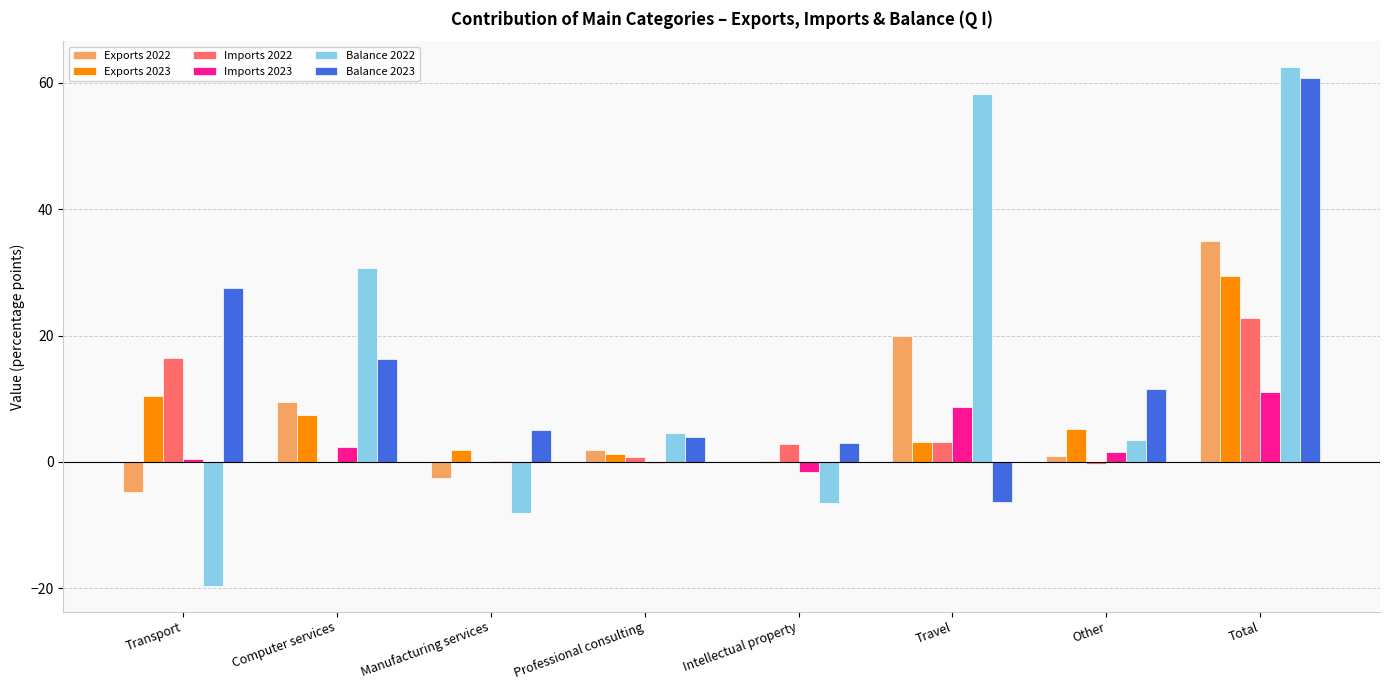

Between Transport and Manufacturing services, which series saw the biggest shift?

Balance 2023